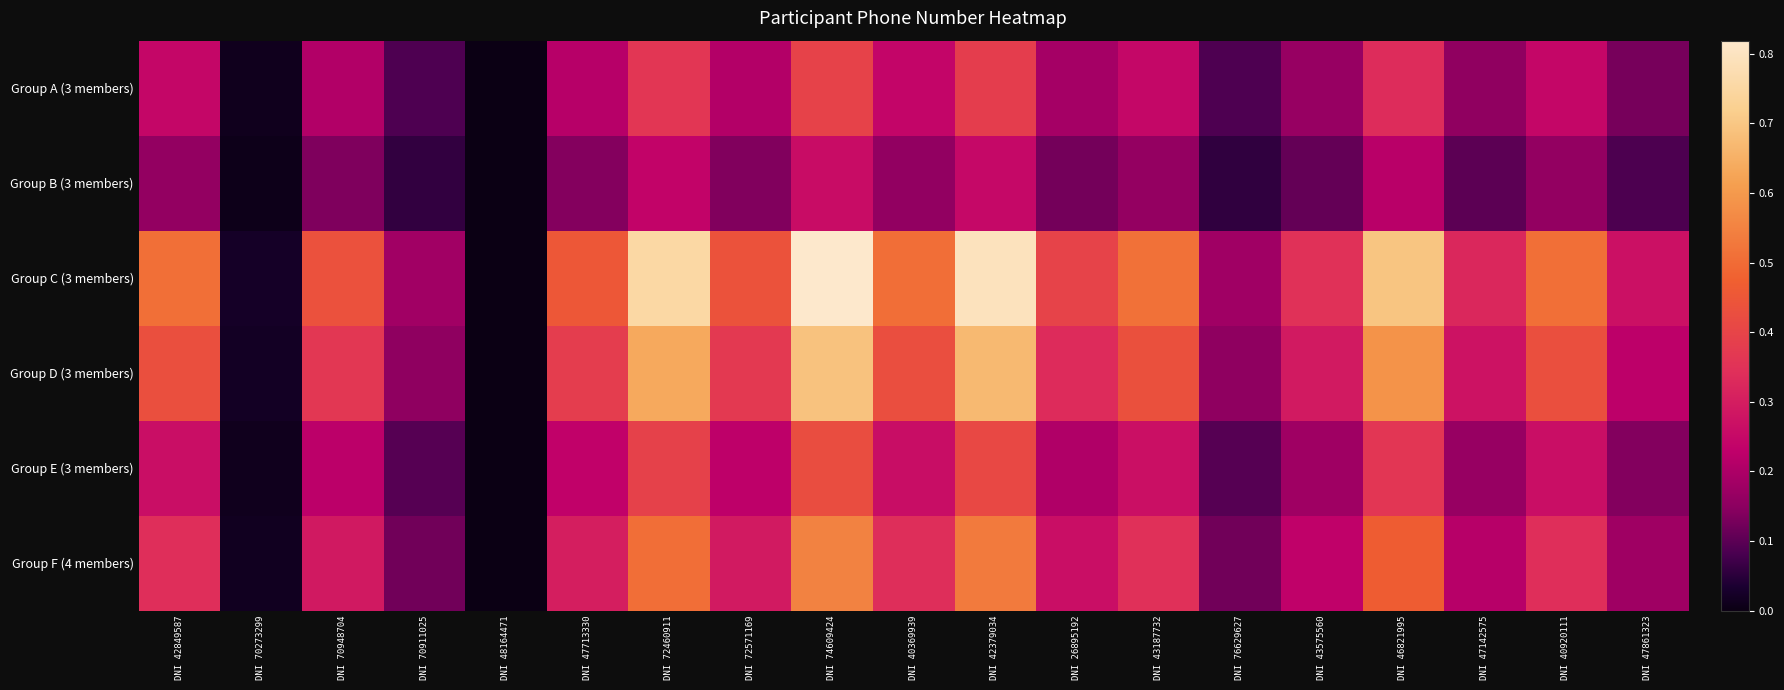

Between DNI 47713330 and DNI 43187732, which series saw the biggest shift?

Group C (3 members)